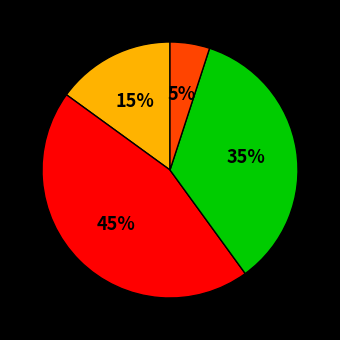

Is there any slice that represents more than half of the pie?

No